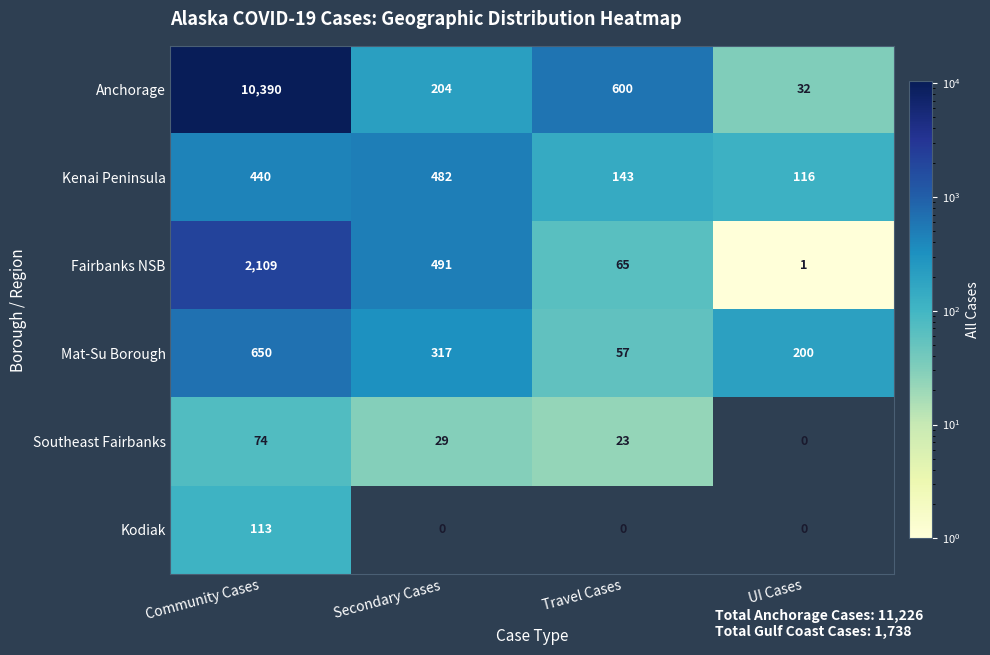

Rank the series by their maximum value, from lowest to highest.

Southeast Fairbanks, Kodiak, Kenai Peninsula, Mat-Su Borough, Fairbanks NSB, Anchorage